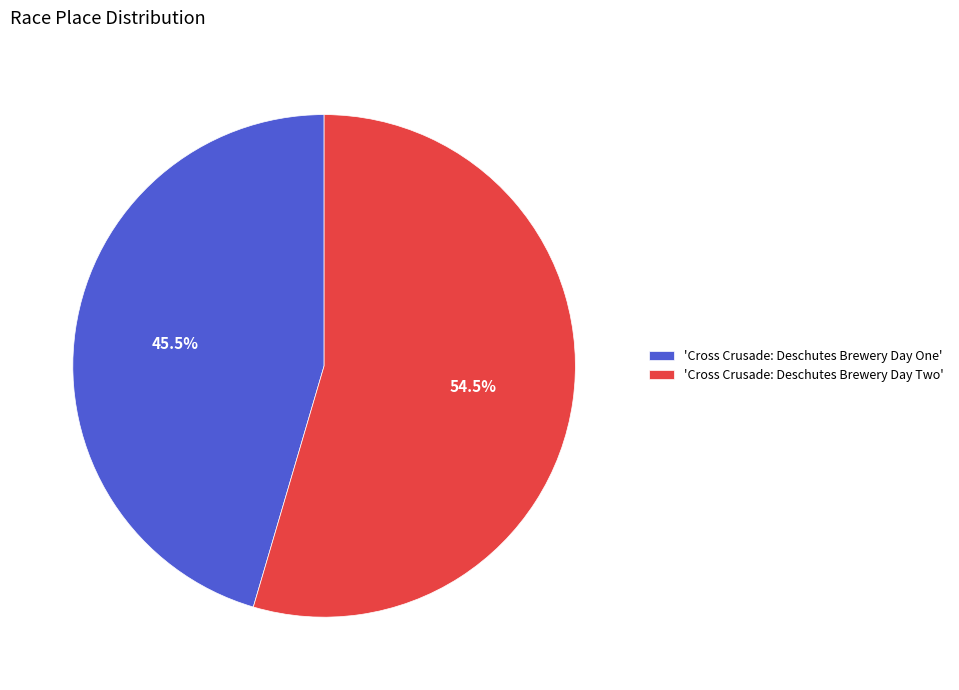

Is the sum of 'Cross Crusade: Deschutes Brewery Day One' and 'Cross Crusade: Deschutes Brewery Day Two' greater than half?

Yes